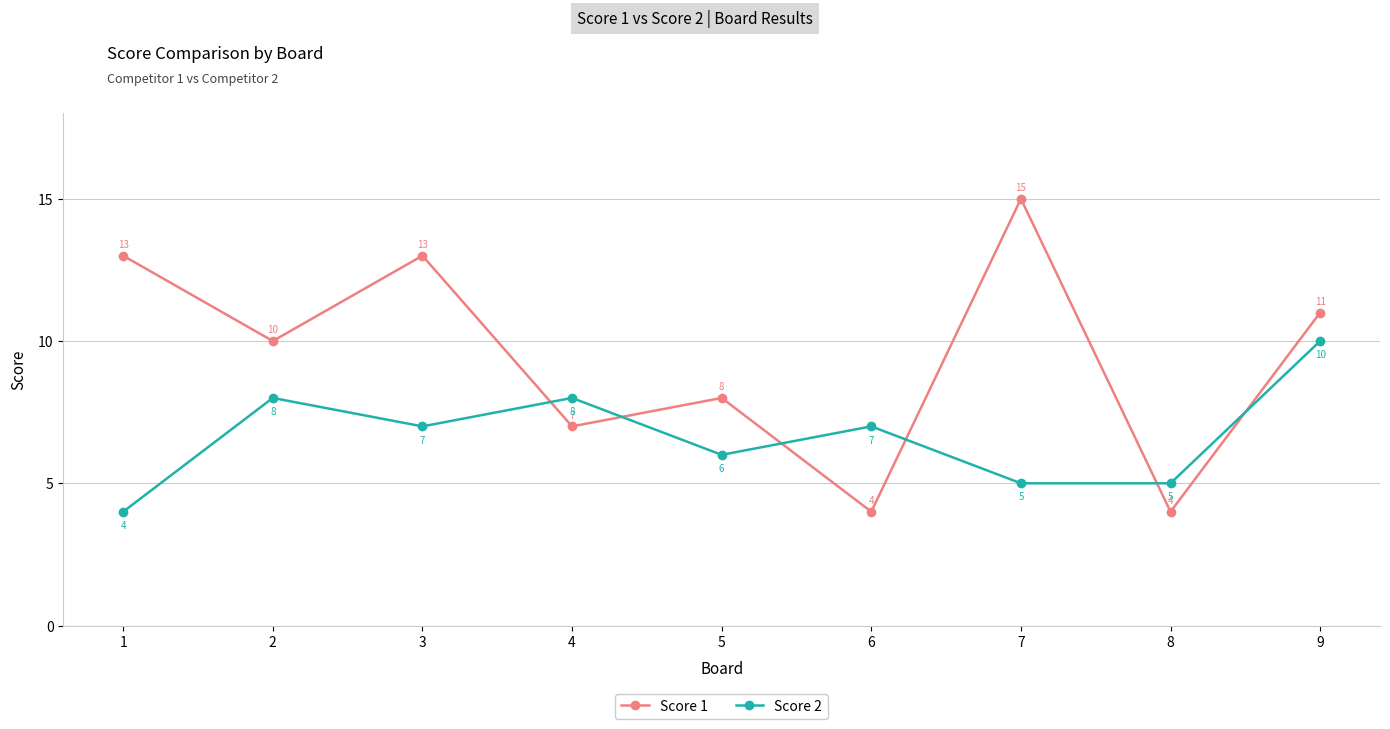

How many series are shown in this chart?

2